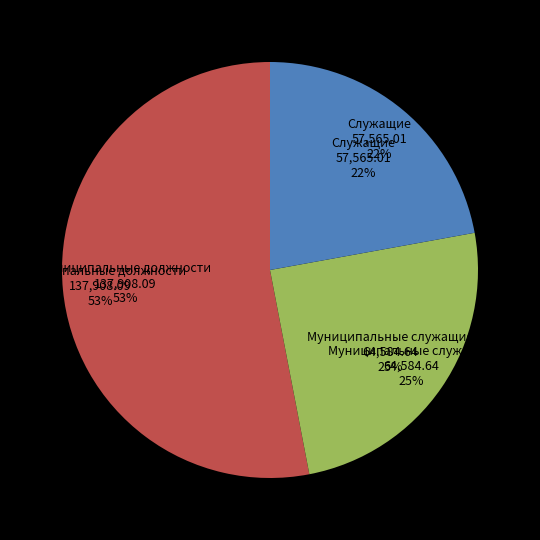

To the nearest percent, what is the difference between the largest and smallest slice percentages?

31%